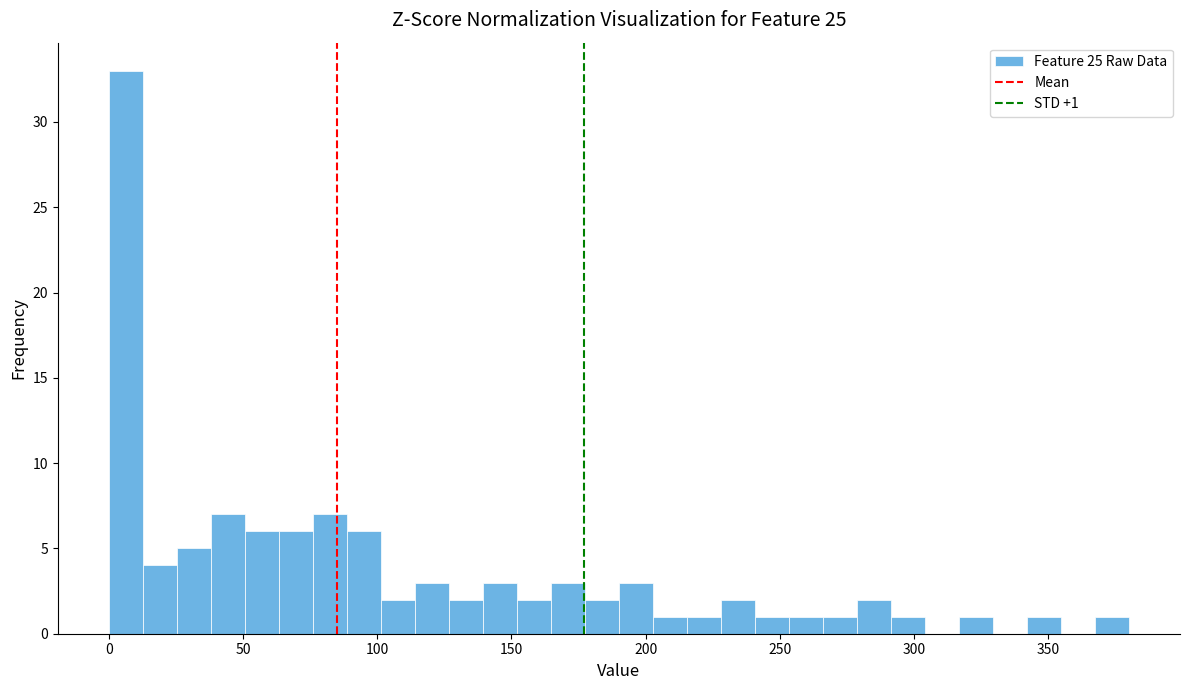

Read against the x-axis, roughly where is the centre of the tallest bar?

5